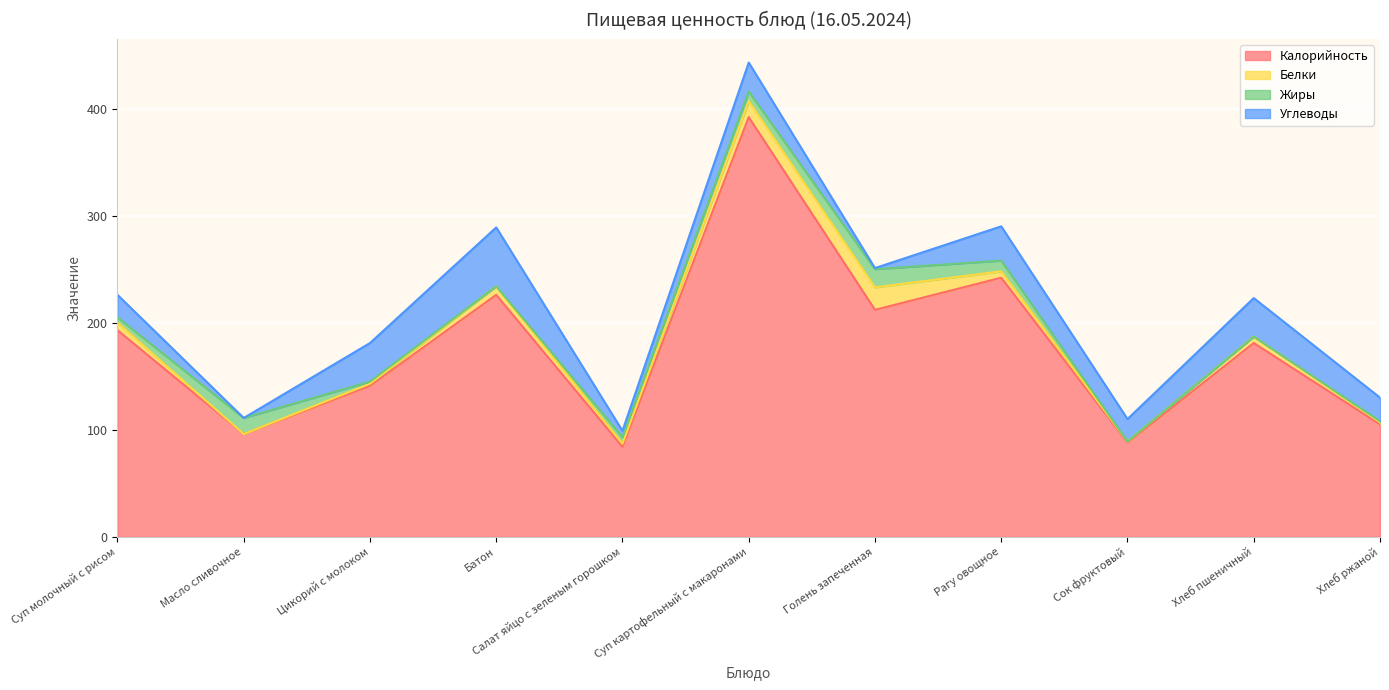

Which series changed the most between Суп молочный с рисом and Сок фруктовый?

Калорийность